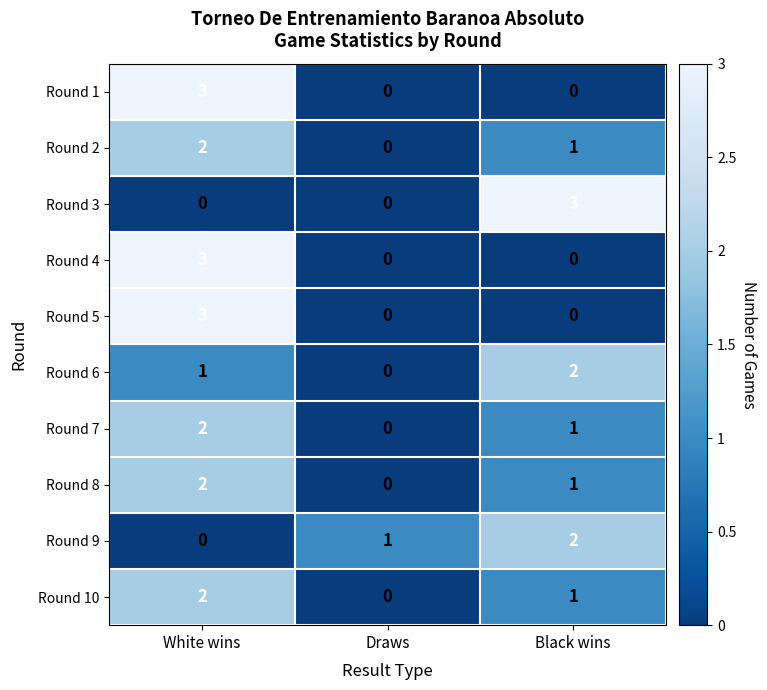

What is the sum of the Round 2 values at Black wins and White wins?

3